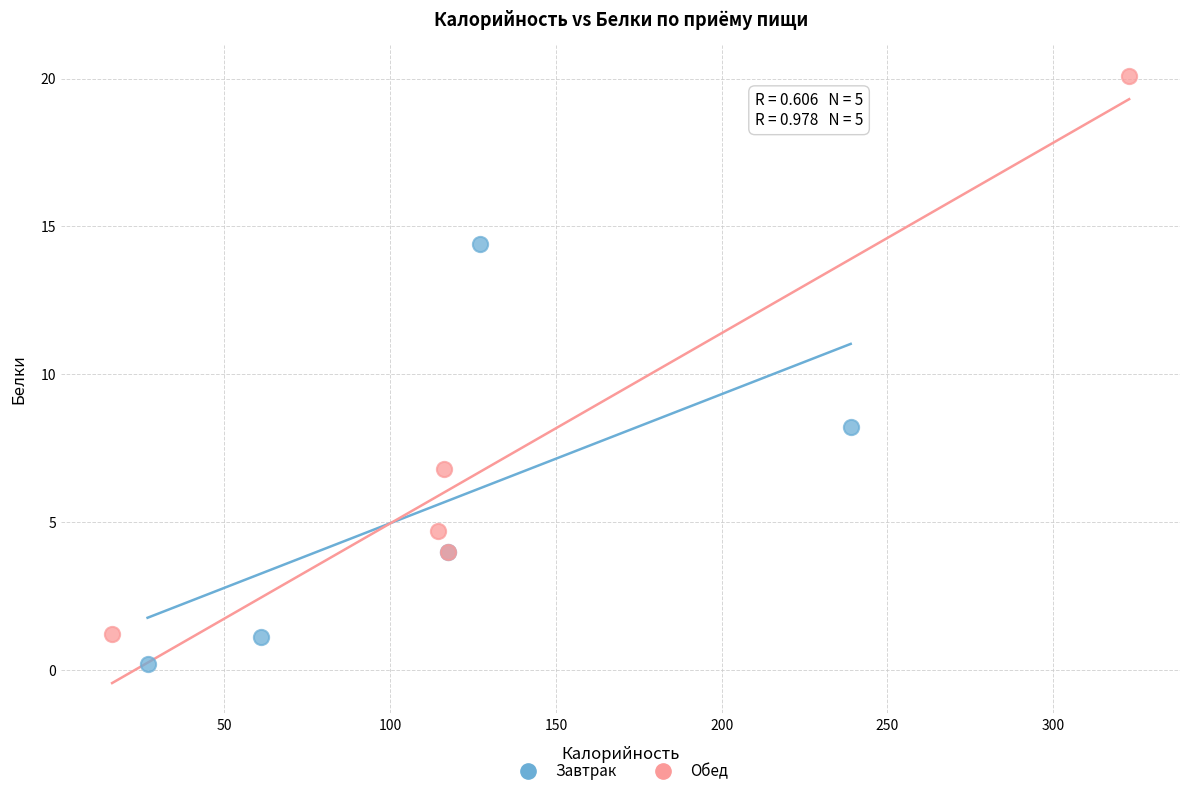

What are all the series names shown in the legend?

Завтрак, Обед